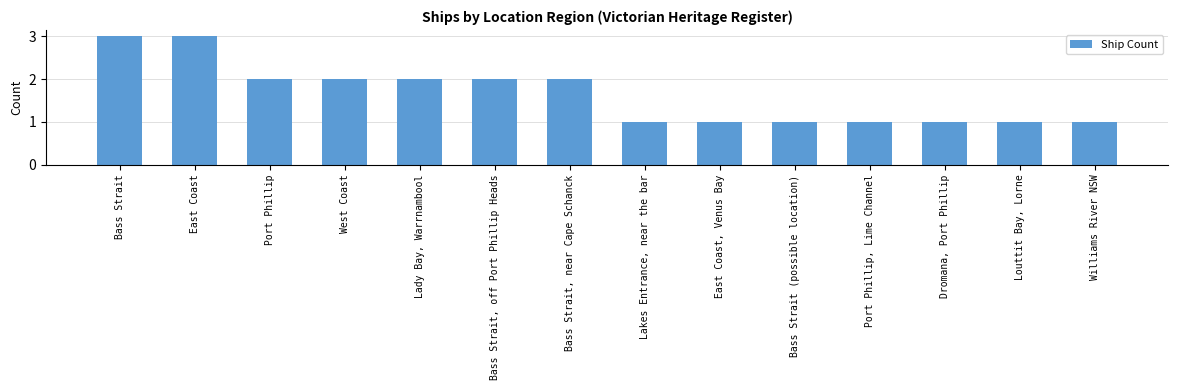

How many data points does each series have?

14